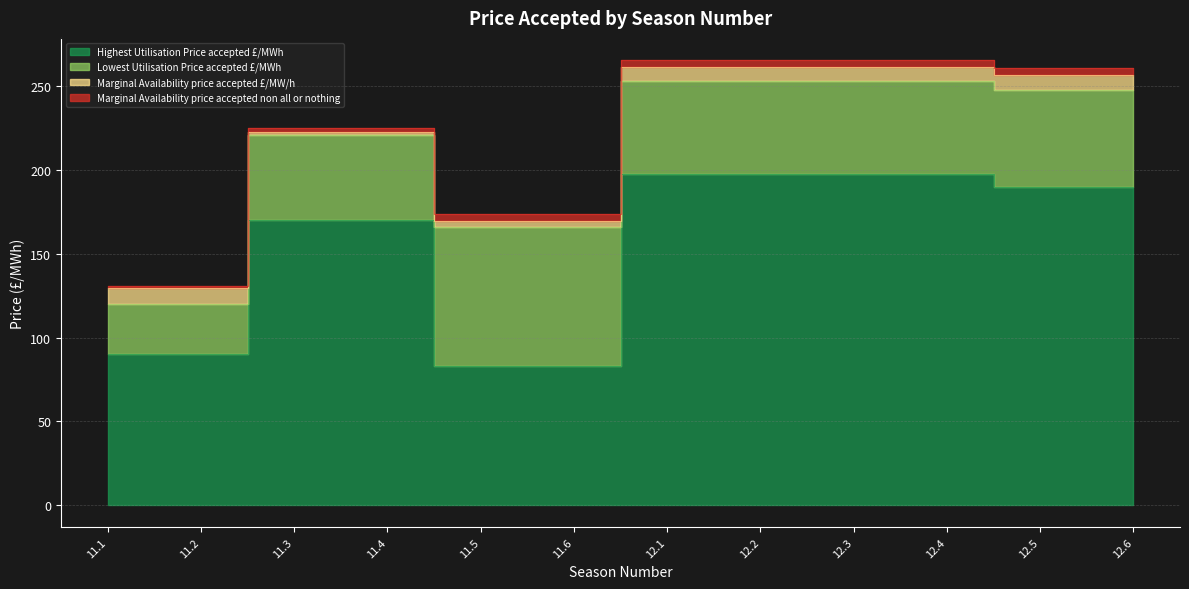

Reading left to right, what are all the values shown in this chart?

Highest Utilisation Price accepted £/MWh: 90.0	90.0	170.0	170.0	82.9	82.9	198.0	198.0	198.0	198.0	190.0	190.0
Lowest Utilisation Price accepted £/MWh: 30.0	30.0	51.0	51.0	82.9	82.9	55.0	55.0	55.0	55.0	58.1	58.1
Marginal Availability price accepted £/MW/h: 9.4	9.4	1.9	1.9	4.0	4.0	8.8	8.8	8.8	8.8	8.8	8.8
Marginal Availability price accepted non all or nothing: 1.4	1.4	1.9	1.9	4.0	4.0	4.0	4.0	4.0	4.0	4.0	4.0